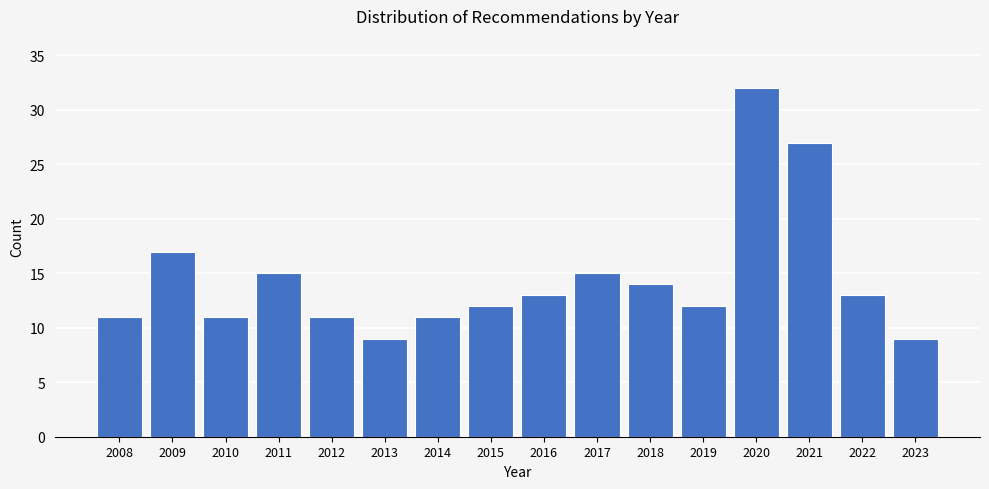

Reading left to right, transcribe all the data shown in this chart.

2008=11	2009=17	2010=11	2011=15	2012=11	2013=9	2014=11	2015=12	2016=13	2017=15	2018=14	2019=12	2020=32	2021=27	2022=13	2023=9